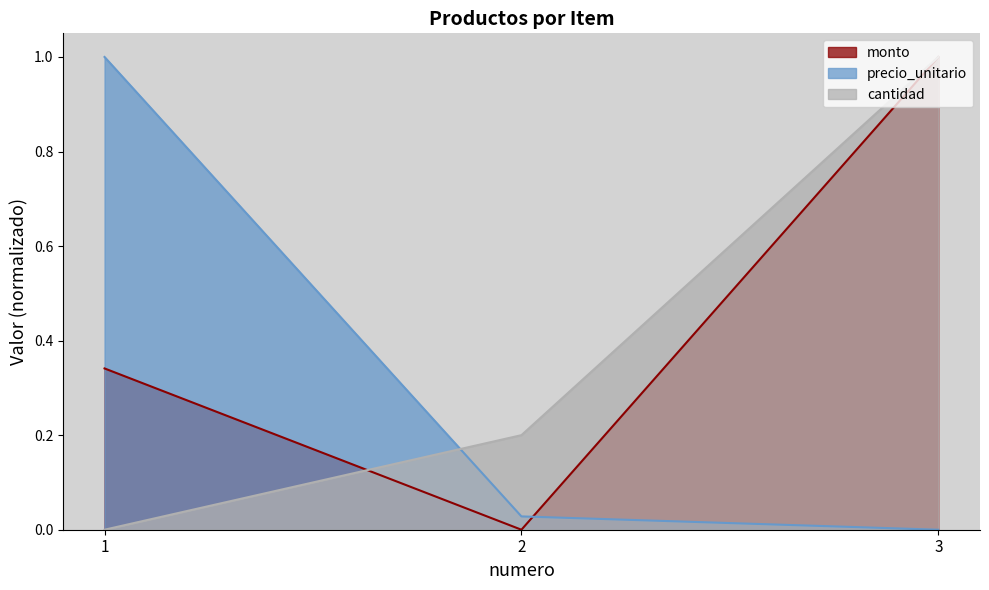

What is the difference between the maximum and minimum values in the monto series?

1.0